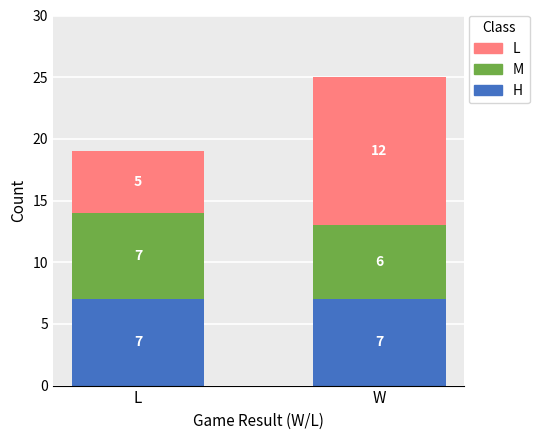

At which category is the sum across all series the highest?

W